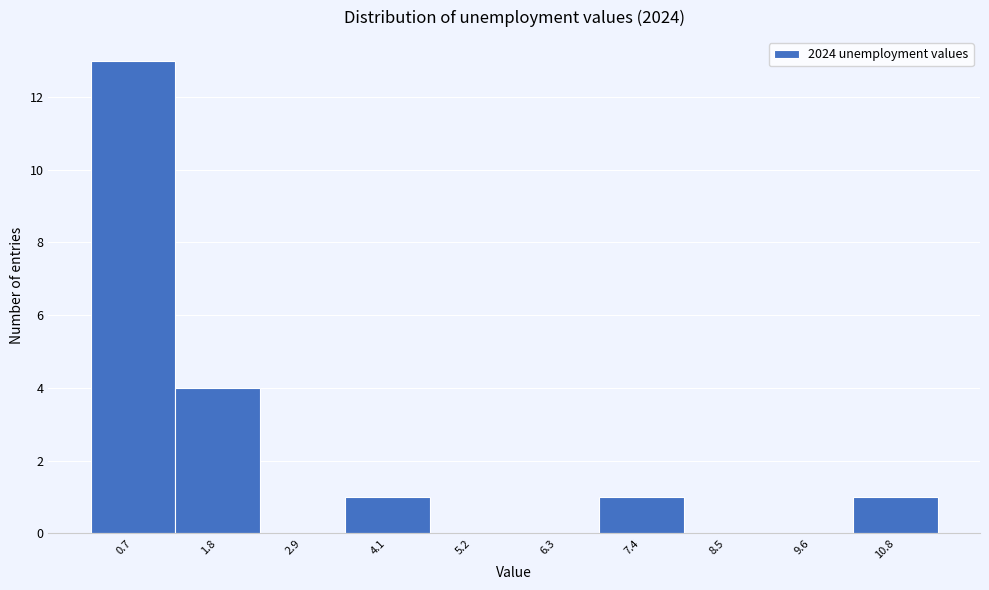

Reading left to right, transcribe all the data shown in this chart.

0.7=13	1.8=4	2.9=0	4.1=1	5.2=0	6.3=0	7.4=1	8.5=0	9.6=0	10.8=1